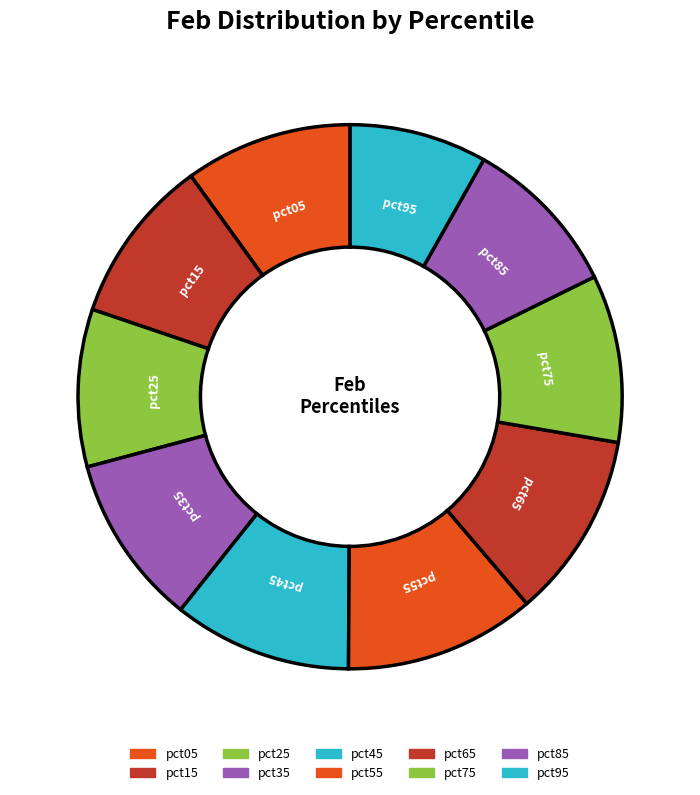

Is it true that pct15 is 1% of the pie?

False